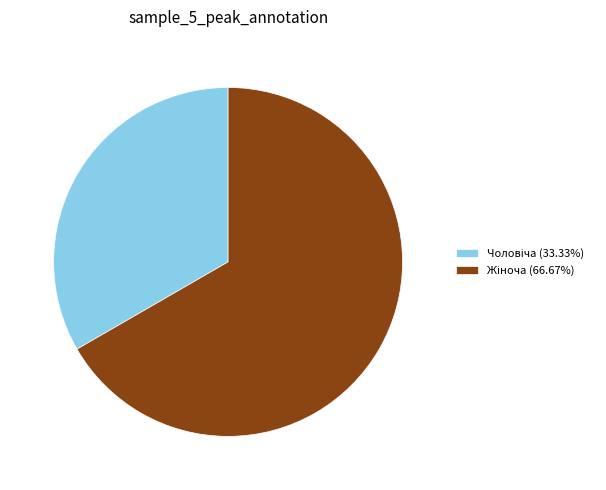

Is there a majority slice in this chart?

Yes